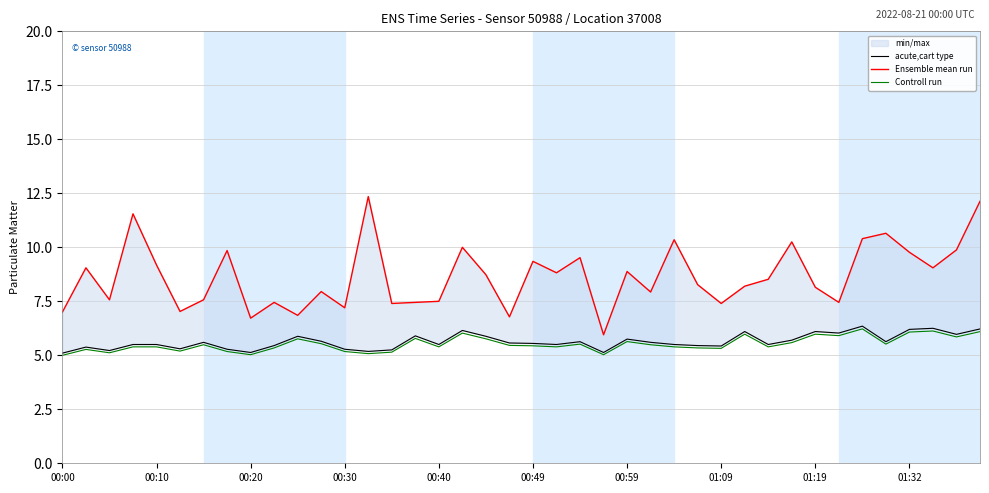

At which label does acute,cart type reach its minimum?

00:00